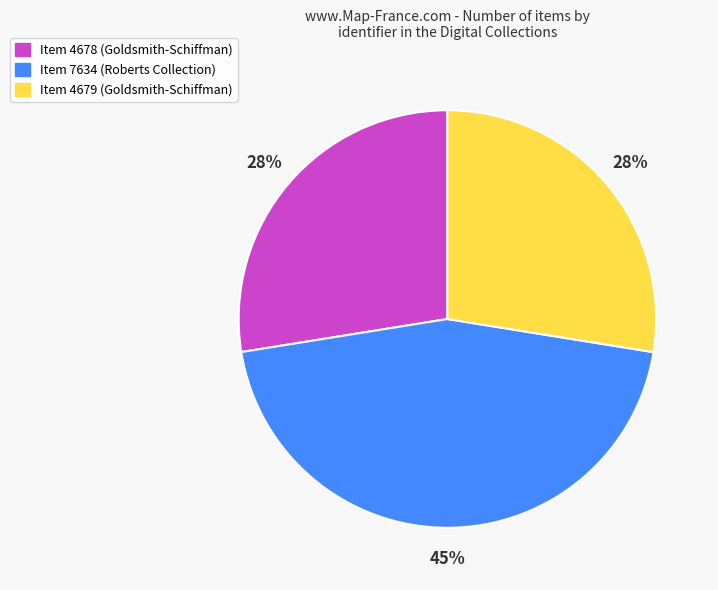

To the nearest percent, what portion does Item 7634 (Roberts Collection) represent?

45%